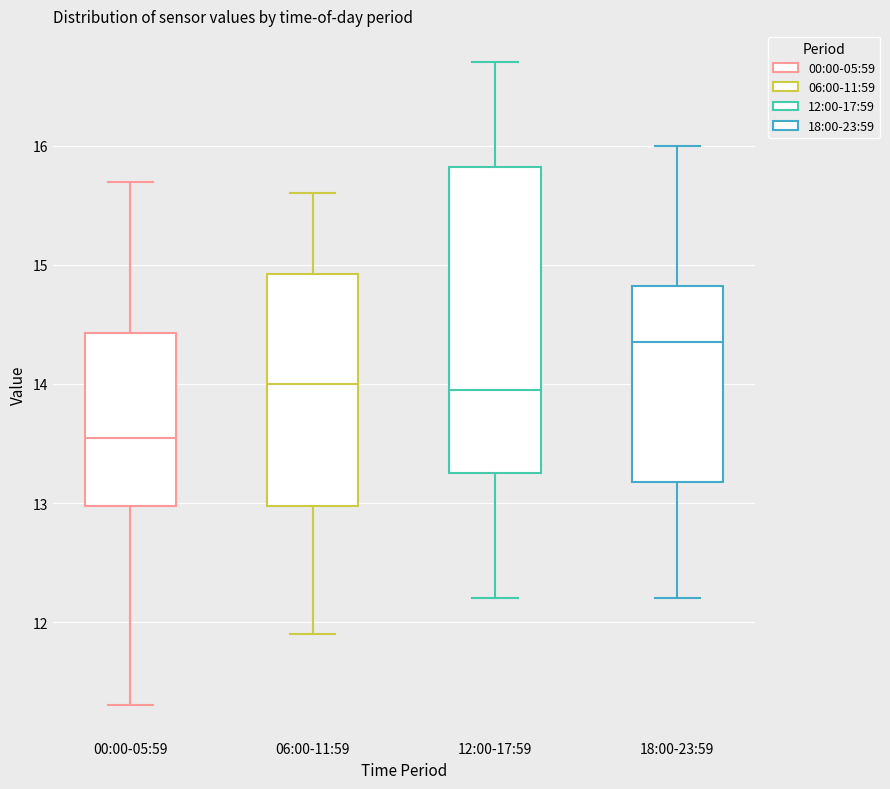

Which box's median line is the highest?

18:00-23:59